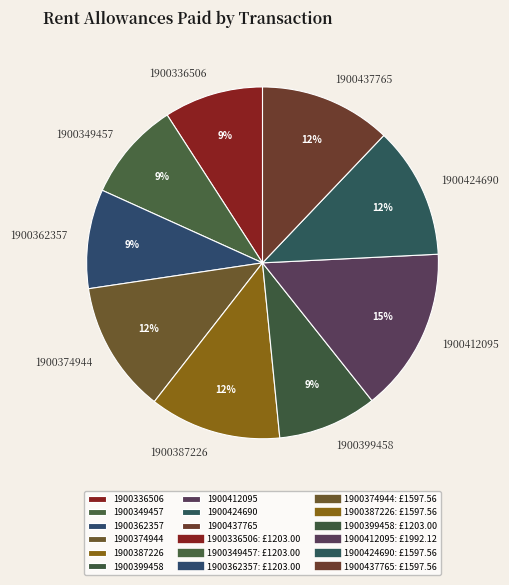

Combined, do 1900362357 and 1900387226 account for over 50%?

No